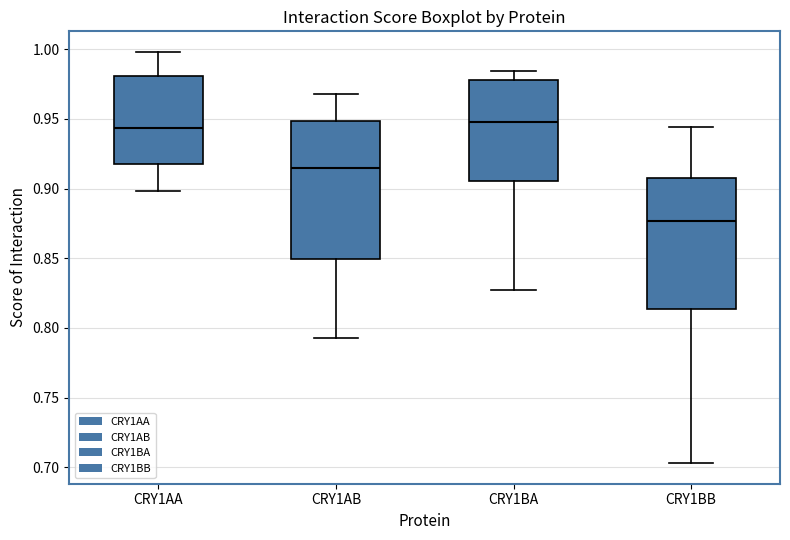

Reading left to right, read every box against the y-axis: the position of its median line, the range the box covers, and the ends of its whiskers. The values are not printed on the chart, so give them approximately, as read against the axis.

CRY1AA: median 0.945, box 0.915 to 0.980, whiskers 0.900 to 1.000
CRY1AB: median 0.915, box 0.850 to 0.950, whiskers 0.795 to 0.970
CRY1BA: median 0.950, box 0.905 to 0.980, whiskers 0.825 to 0.985
CRY1BB: median 0.875, box 0.815 to 0.910, whiskers 0.705 to 0.945